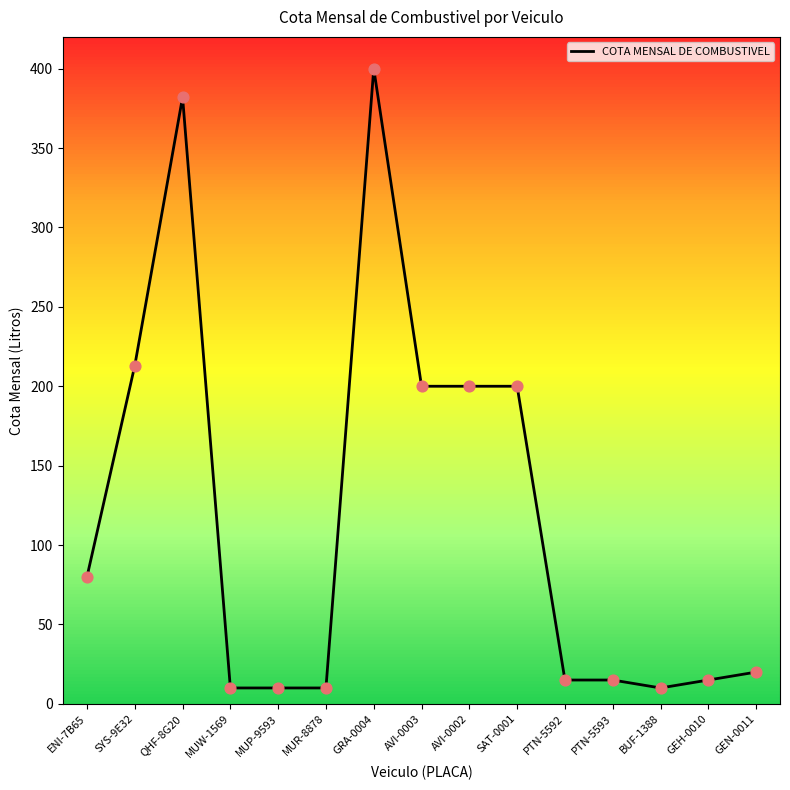

Approximately how many times larger is the value at PTN-5592 compared to MUW-1569?

1.5